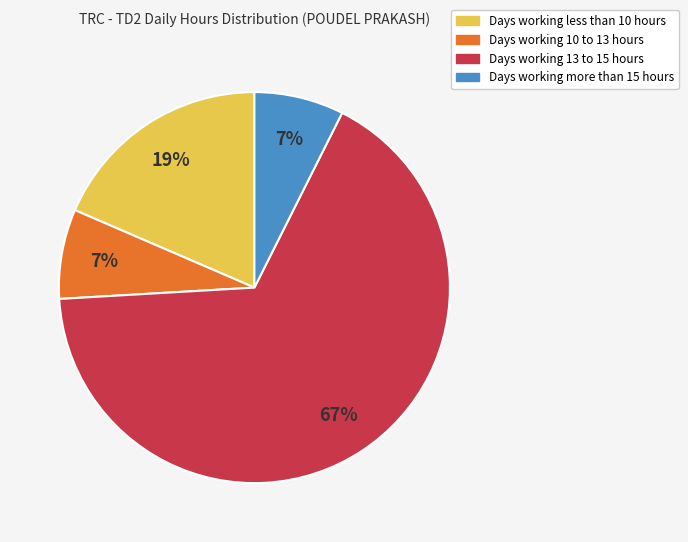

To the nearest percent, what is the average slice percentage?

25%